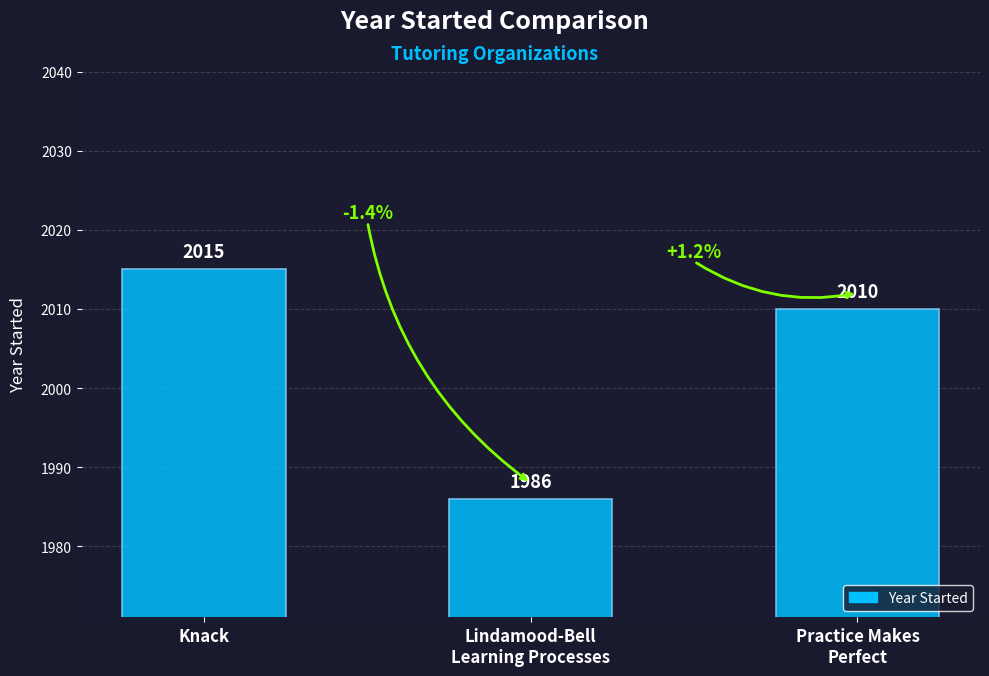

How many data points are less than 2010?

1